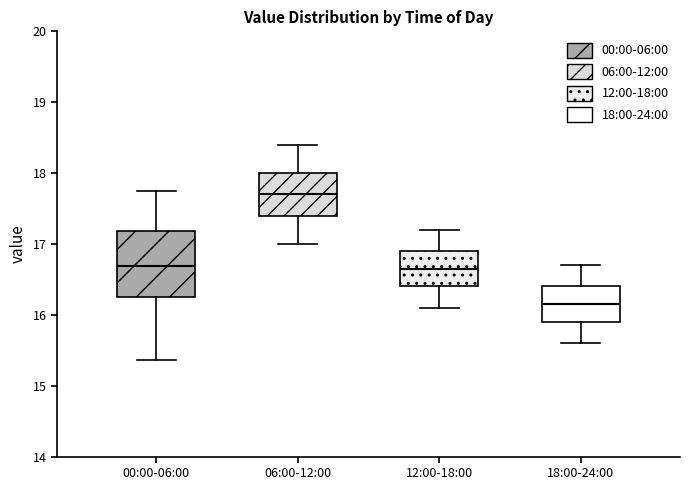

Which box has the lowest median line?

18:00-24:00